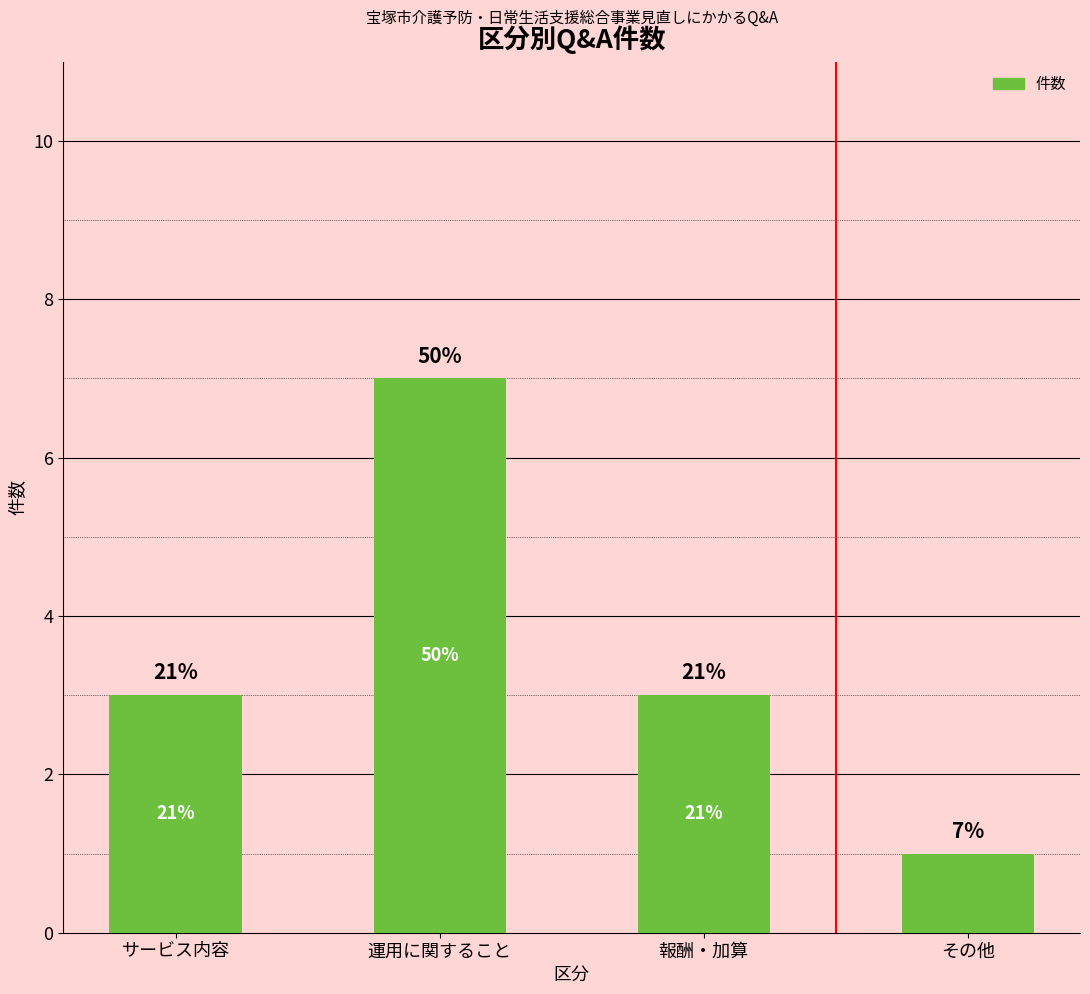

Which label corresponds to the largest value in the chart?

運用に関すること